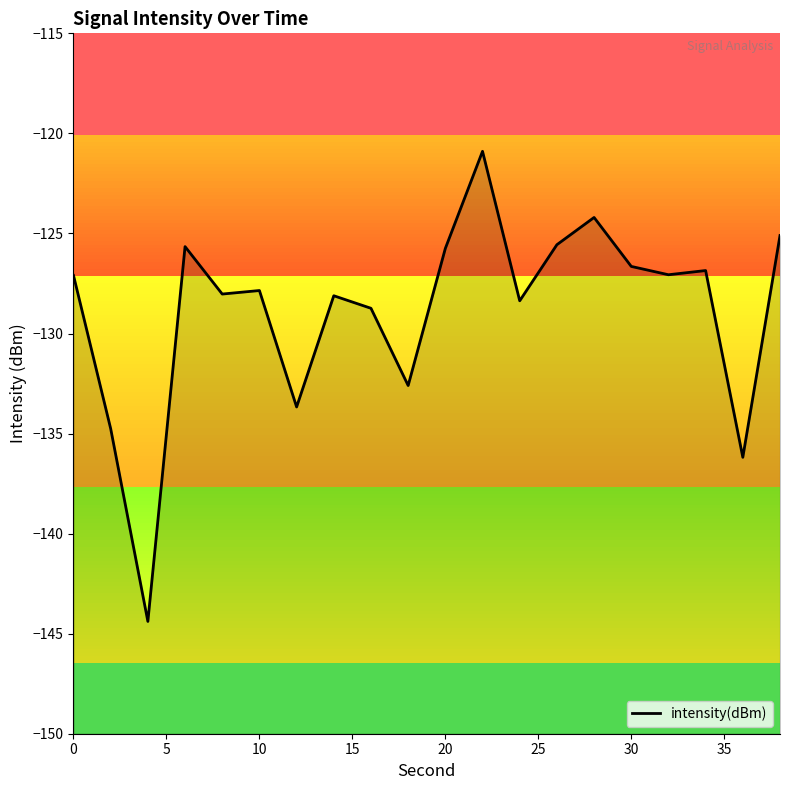

What is the greatest value displayed?

-120.9